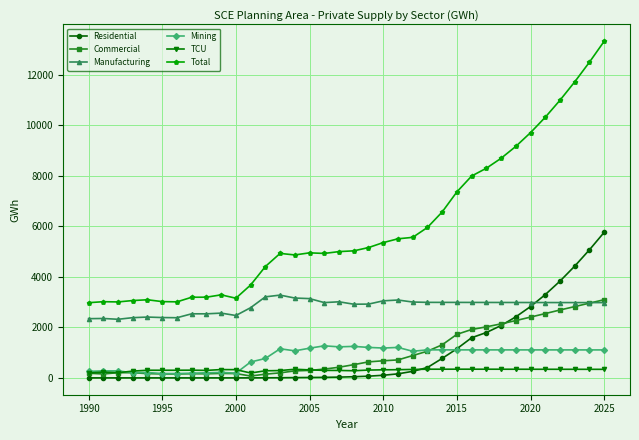

True or false: Mining has more than 0 interior local peaks.

True